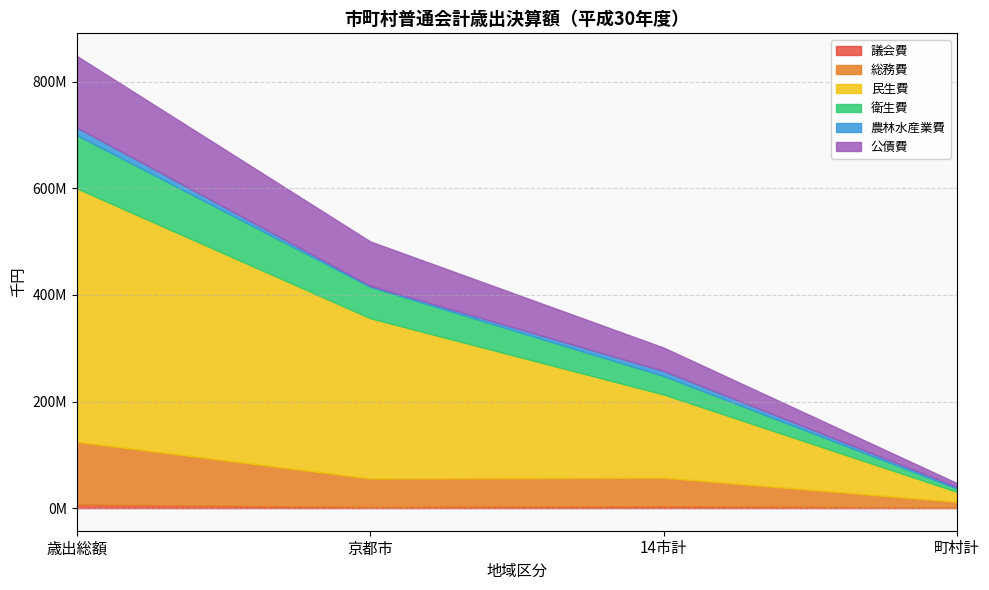

Which series changed the most between 京都市 and 町村計?

民生費